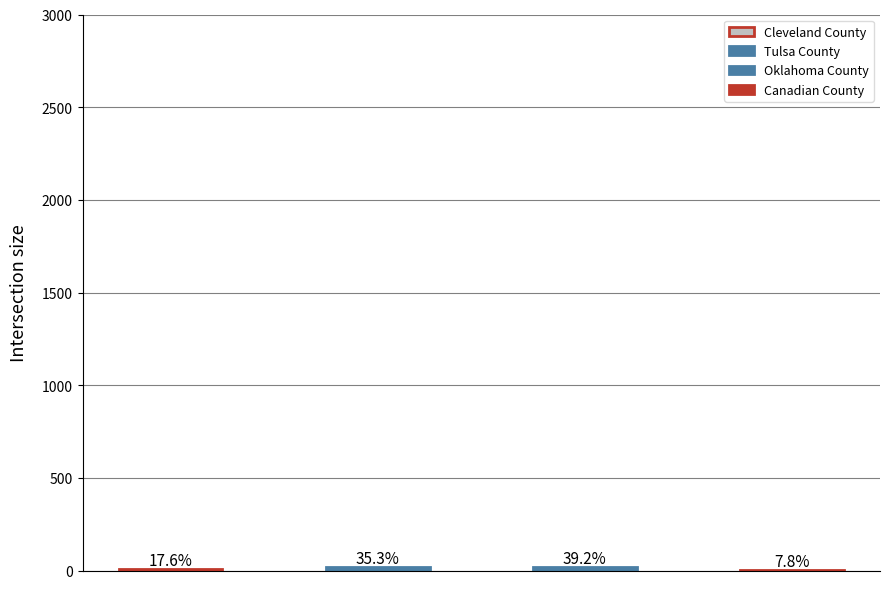

How many bars are there in total?

4